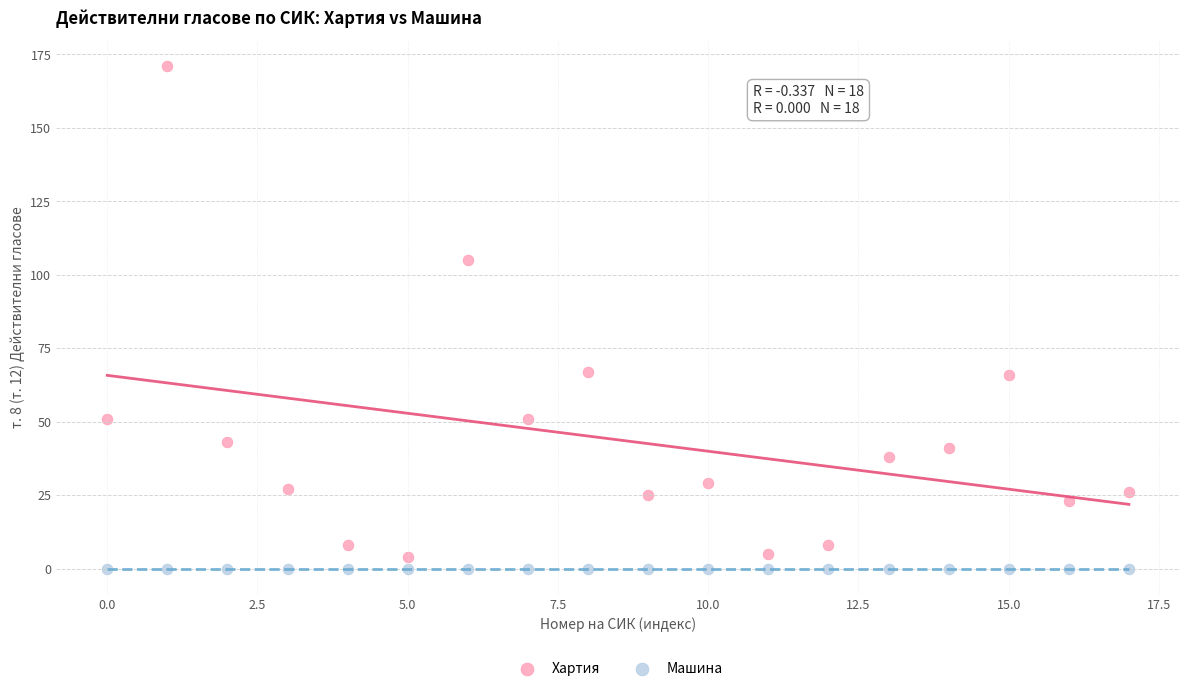

In the Хартия series, what Y value is closest to 87?

105